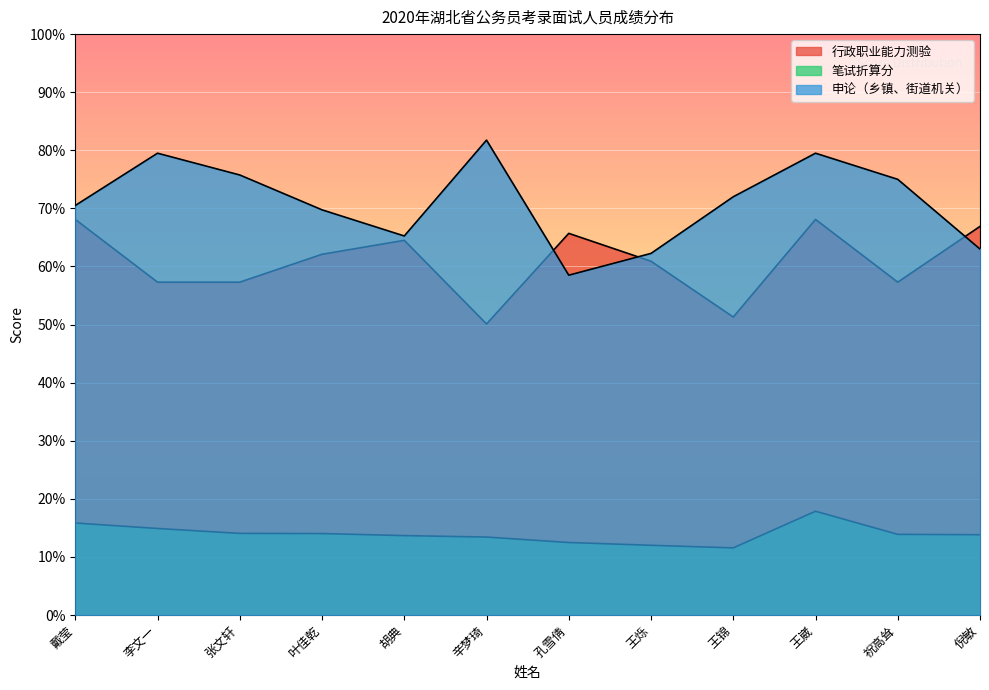

Between 辛梦琦 and 李文一, which is larger?

李文一